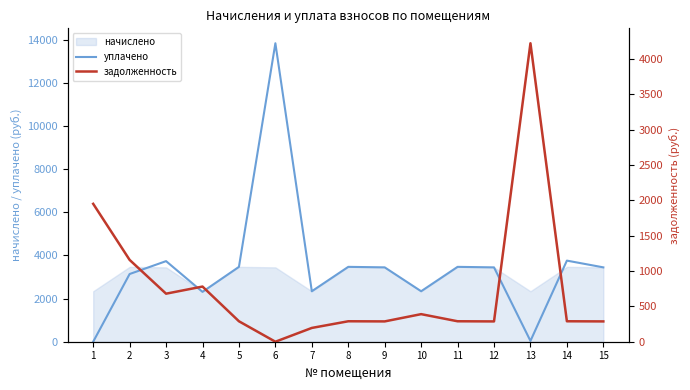

Between 7 and 9, which series saw the biggest shift?

уплачено